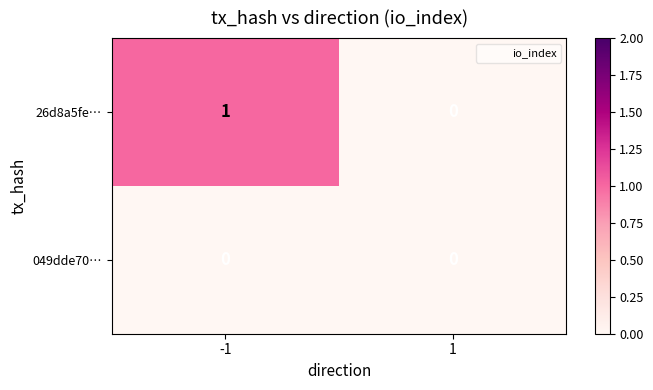

Reading left to right, extract all data points from this chart.

26d8a5fe…: -1=1	1=0
049dde70…: -1=0	1=0